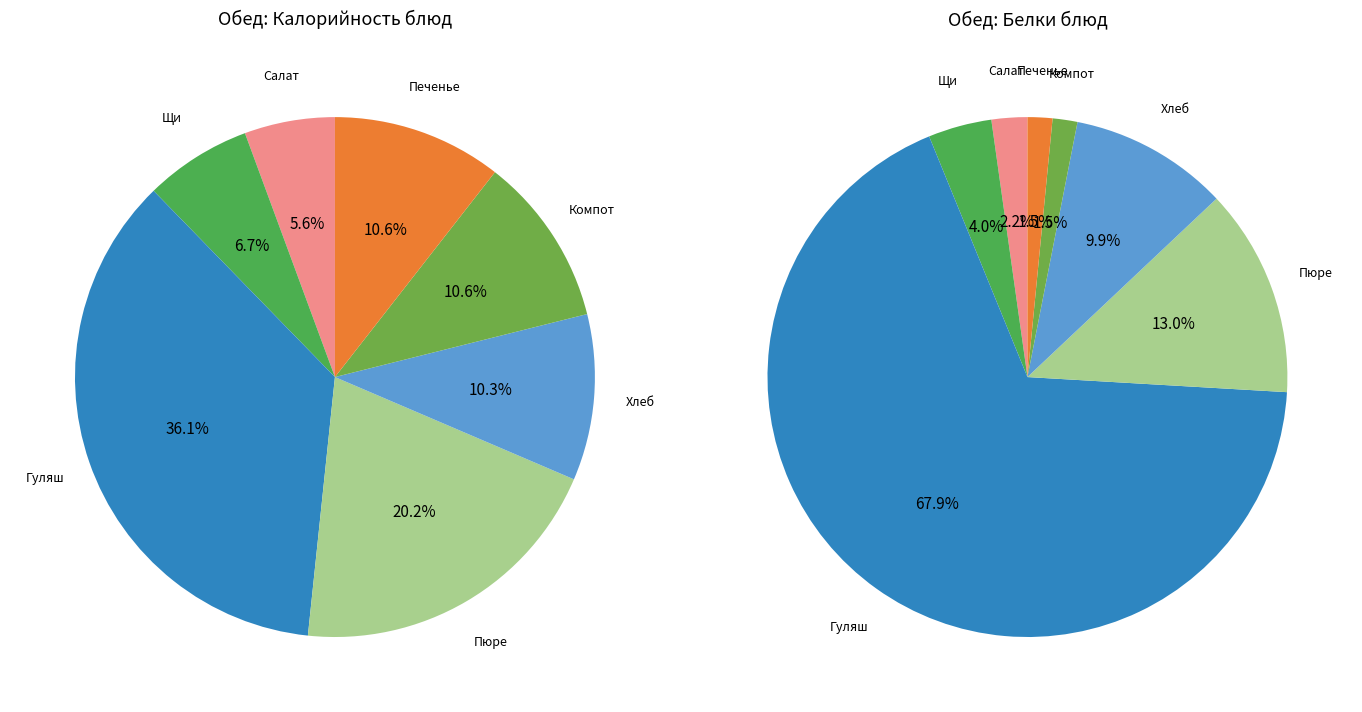

What is the change in value from Гуляш to печенье?

-232.0